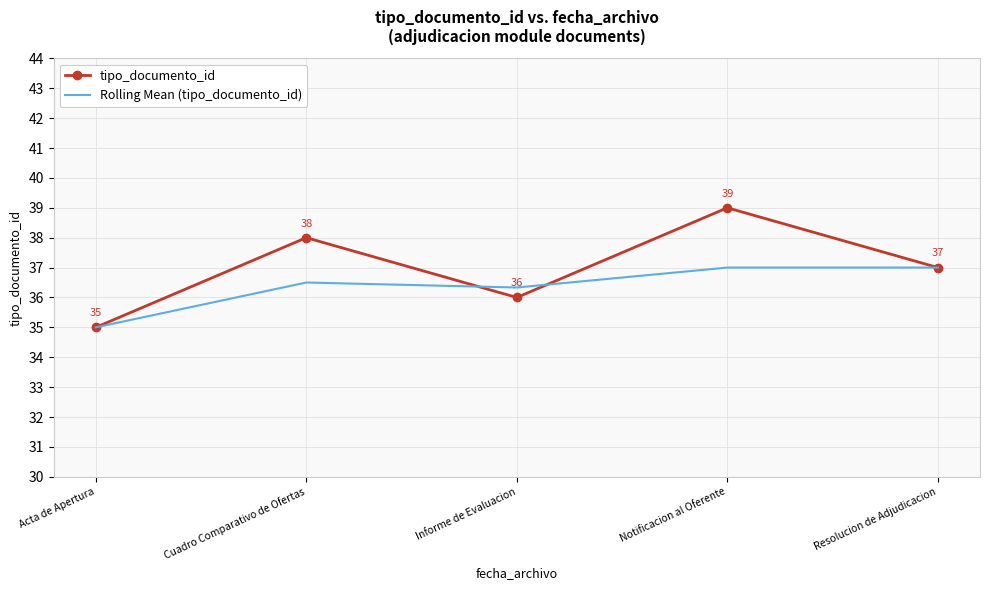

In tipo_documento_id, how many points are lower than both neighbors (excluding endpoints)?

1